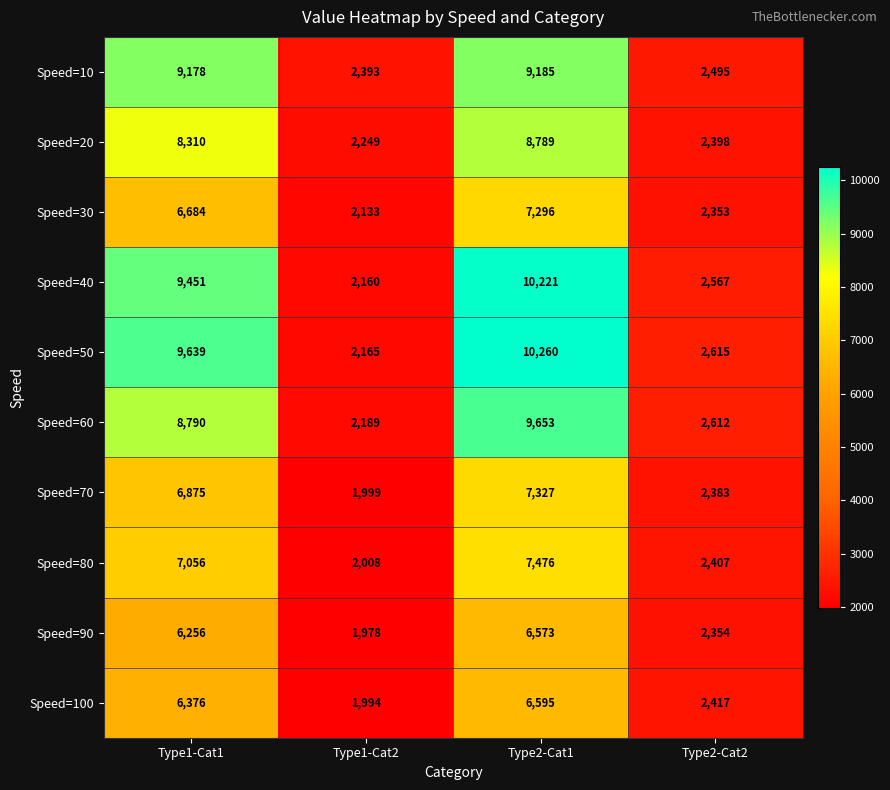

Which series has the largest total across all categories?

Speed=50